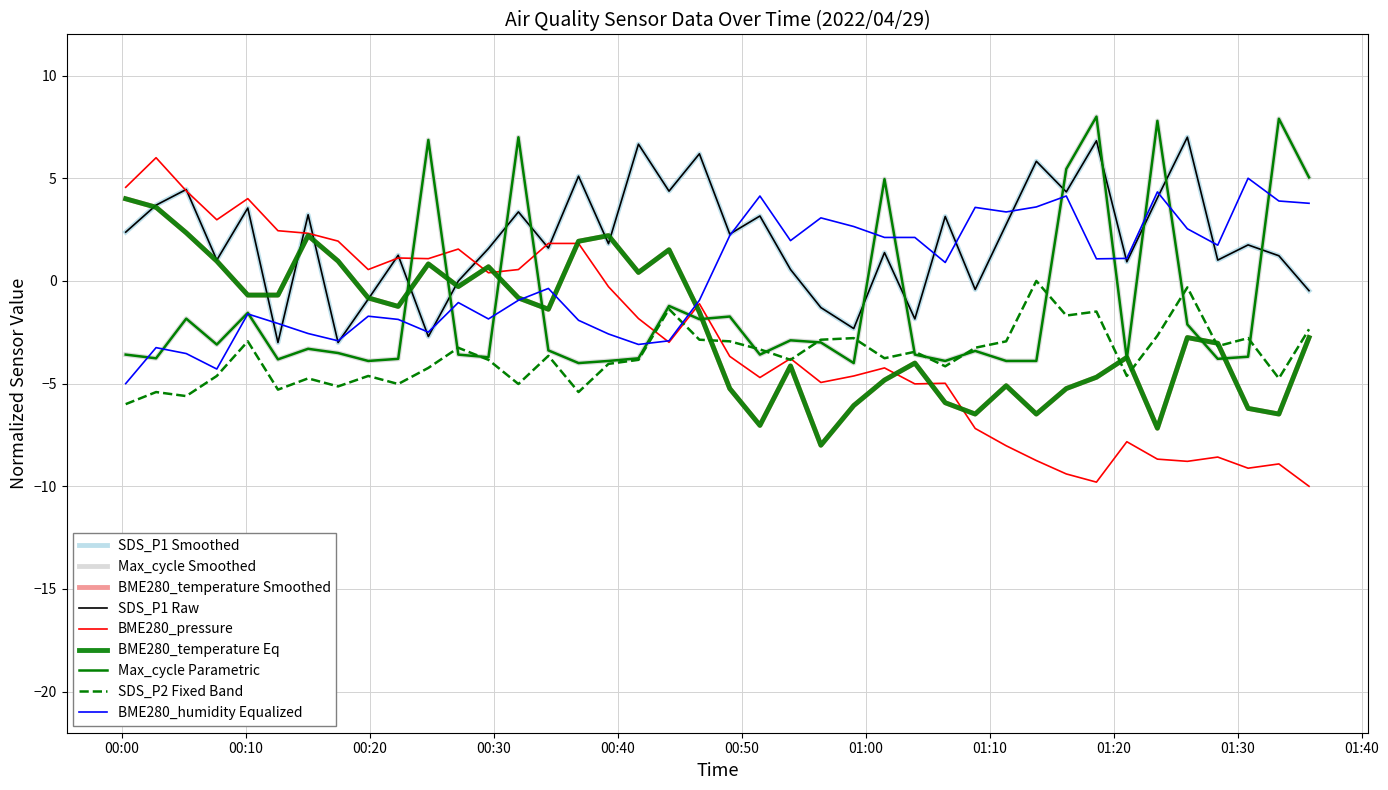

Does the chart have visible grid lines?

Yes